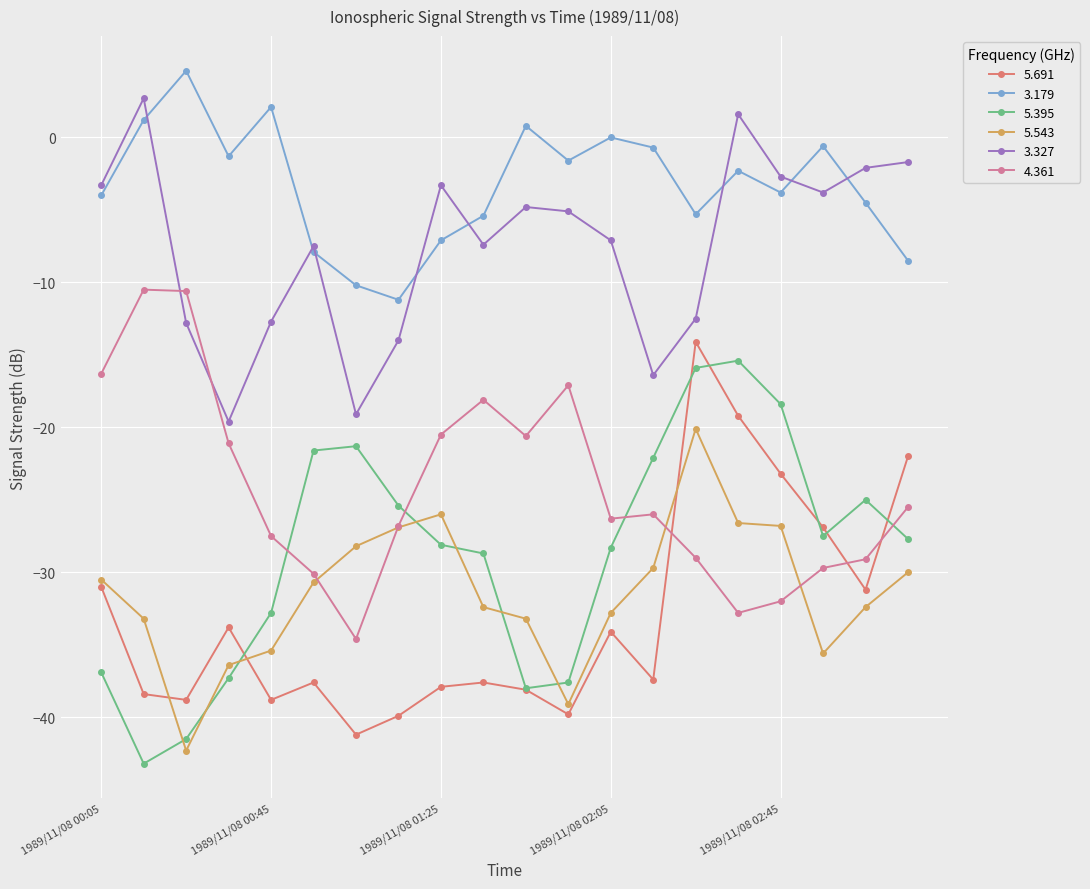

What is the difference between the second highest and second lowest values in the 3.179 series?

12.3